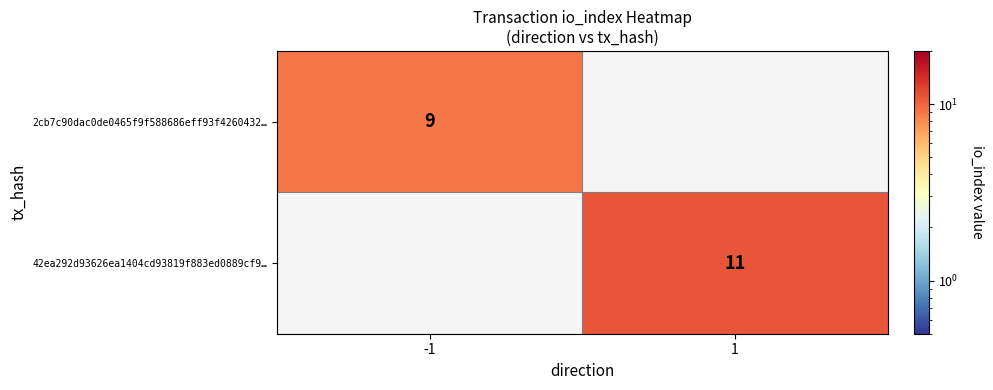

Which category has the highest value across all series?

1